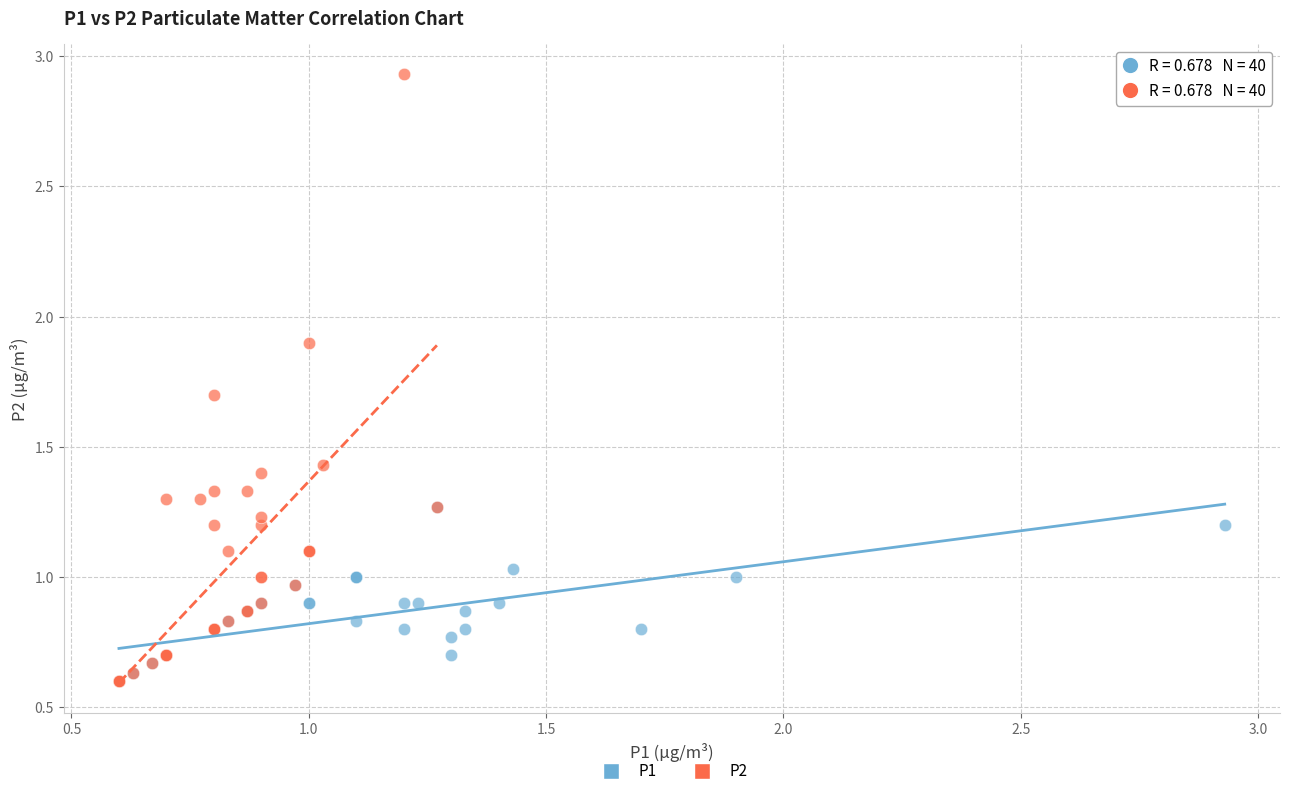

Which series has the widest spread of Y values?

P2